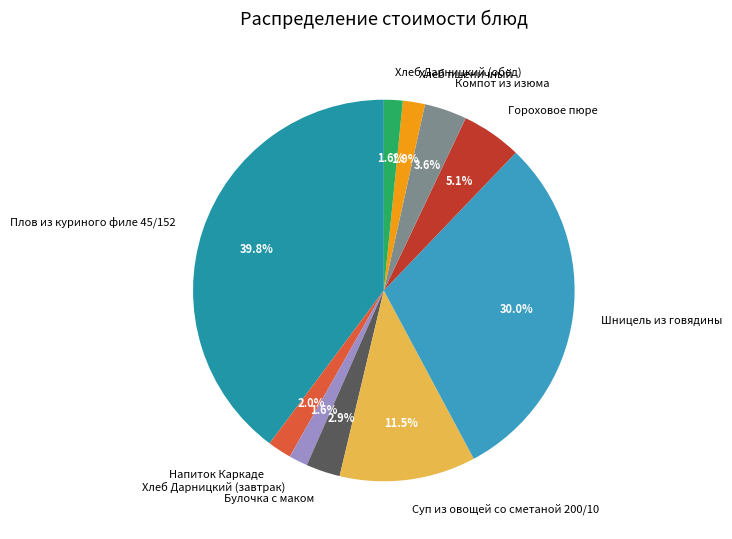

What is the total percentage of Плов из куриного филе 45/152 and Шницель из говядины?

69.8%